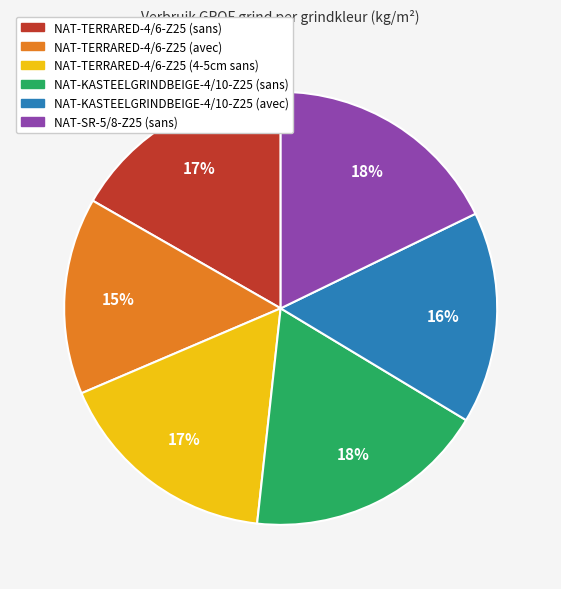

To the nearest percent, what is the difference between the NAT-TERRARED-4/6-Z25 (avec) and NAT-KASTEELGRINDBEIGE-4/10-Z25 (sans) slice percentages?

3%